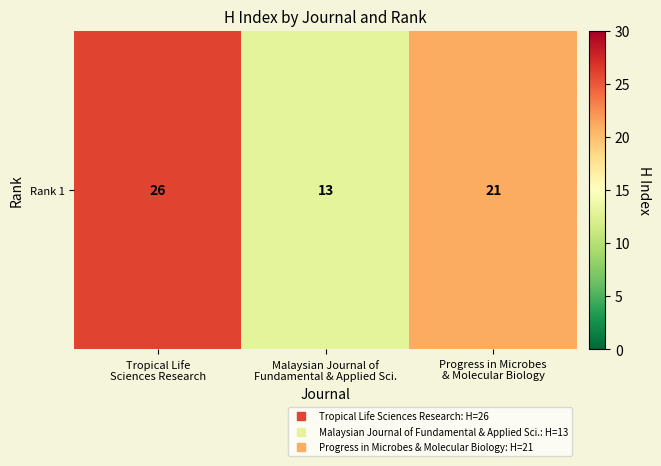

What is the greatest value displayed?

26